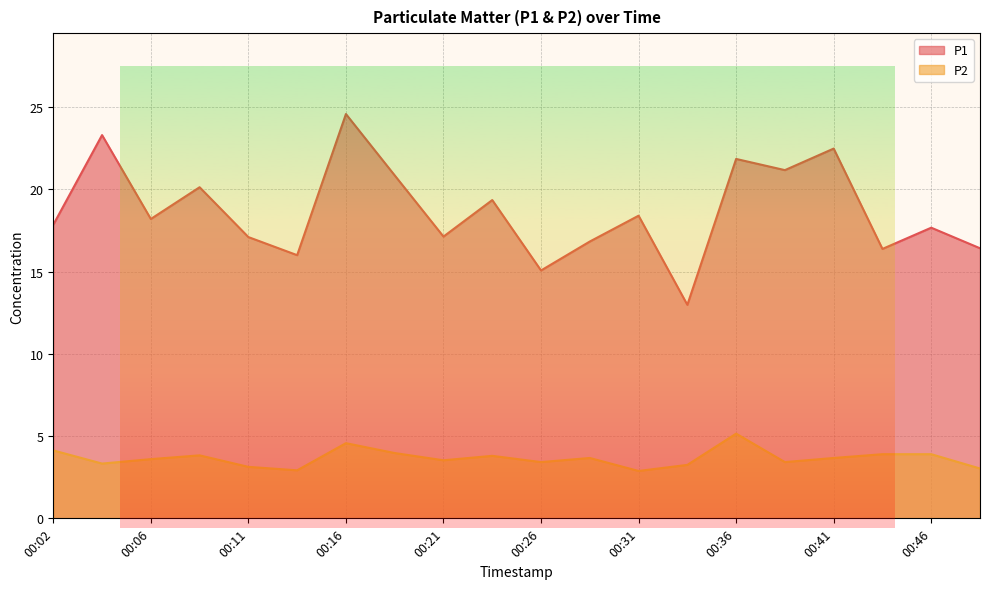

What is the total value across all series at 00:11?

20.2